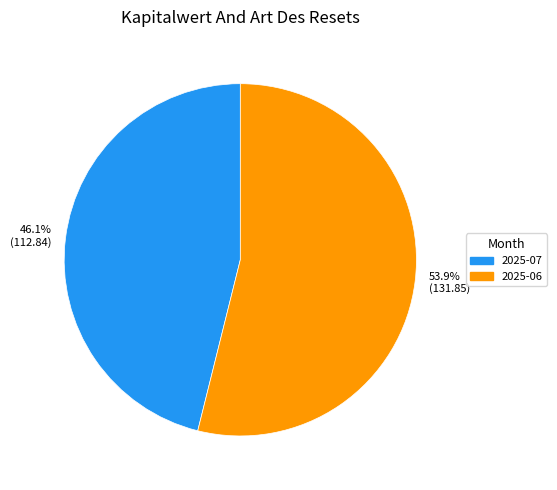

Is there any slice that represents more than half of the pie?

Yes